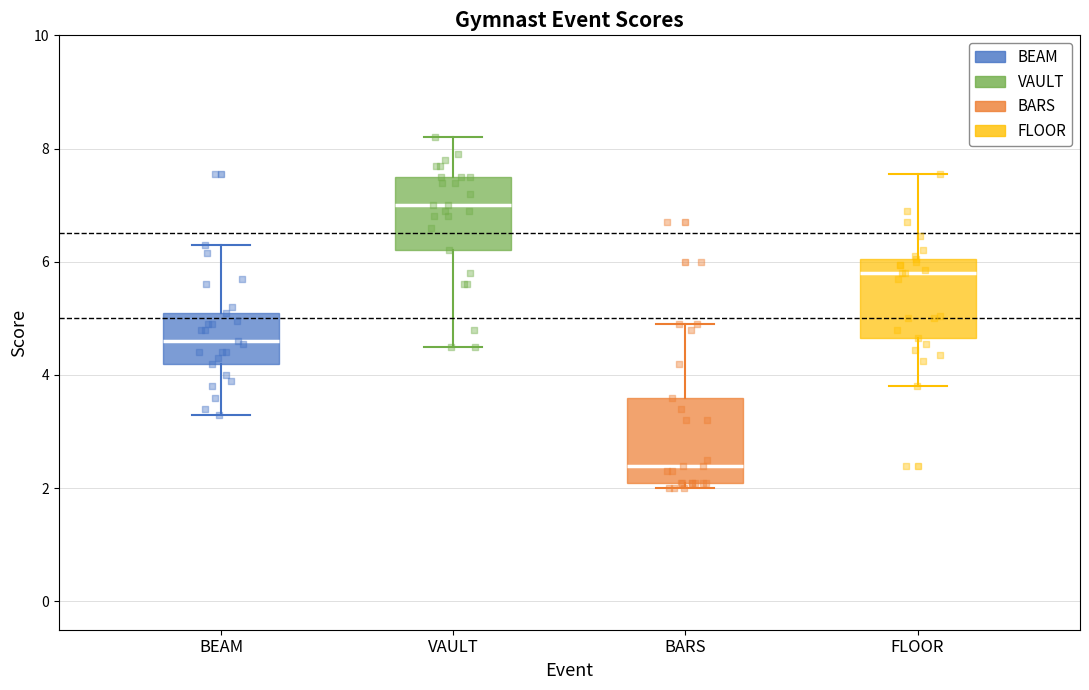

Reading left to right, transcribe this box plot: for each box, give where its median line is, the range the box spans, and where its two whiskers end, as read against the y-axis. The values are not printed on the chart, so give them approximately, as read against the axis.

BEAM: median 4.6, box 4.2 to 5.2, whiskers 3.4 to 6.4
VAULT: median 7.0, box 6.2 to 7.6, whiskers 4.6 to 8.2
BARS: median 2.4, box 2.2 to 3.6, whiskers 2.0 to 5.0
FLOOR: median 5.8, box 4.6 to 6.0, whiskers 3.8 to 7.6